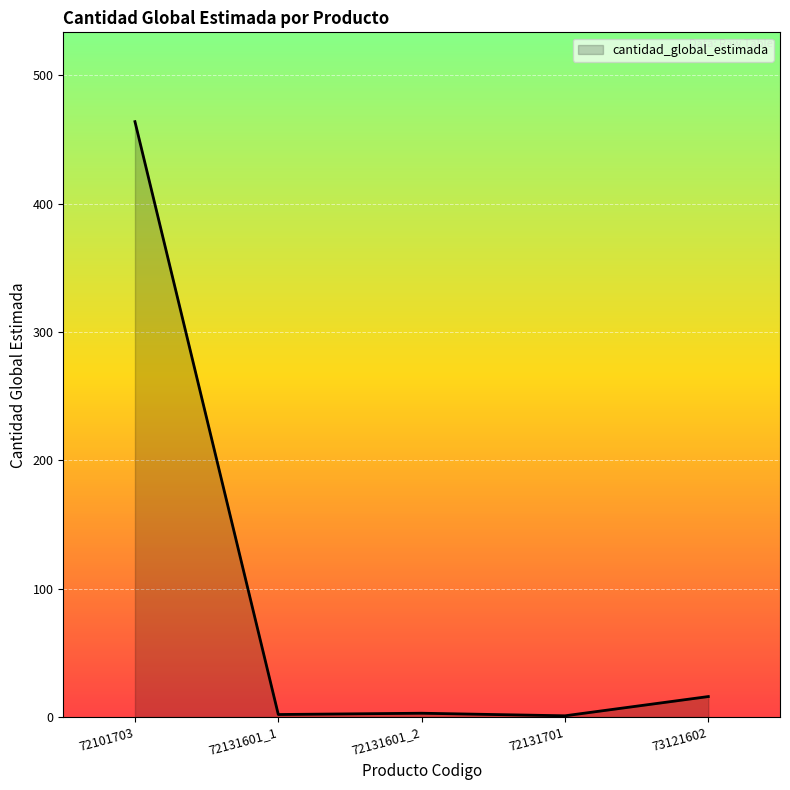

How many values are below 3?

2